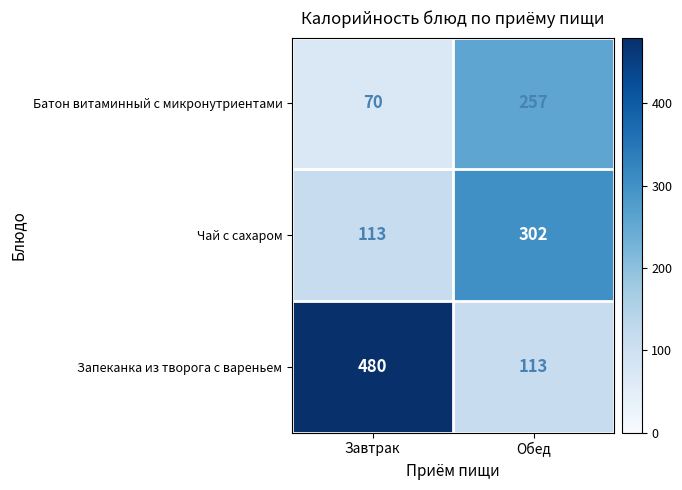

Is it true that Запеканка из творога с вареньем equals 832 at Завтрак?

False